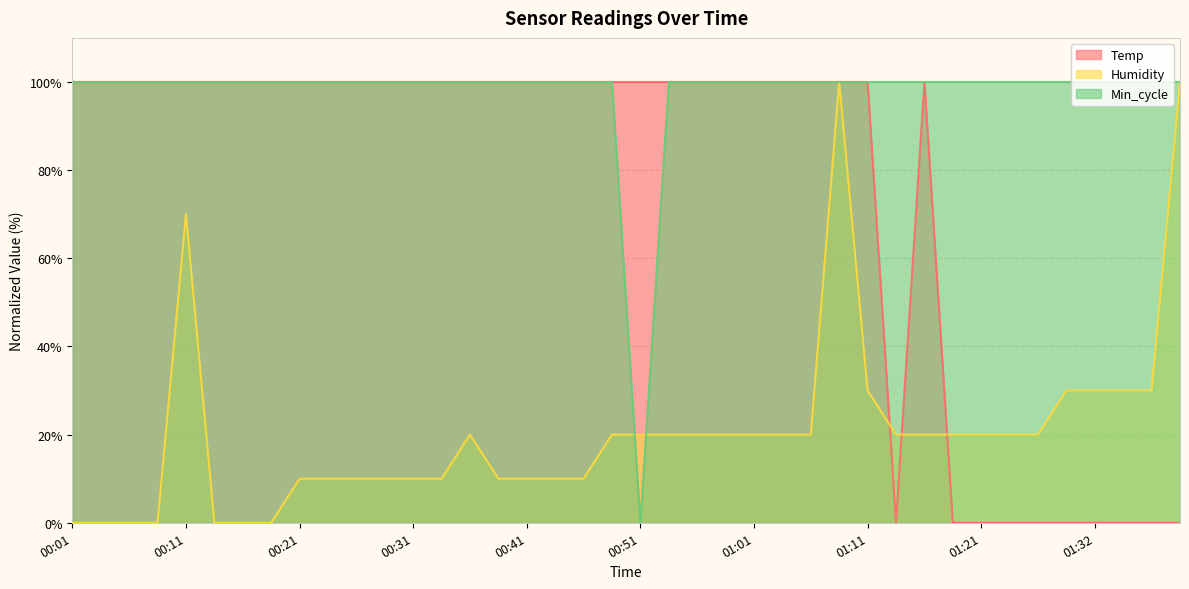

What is the difference between the maximum and second lowest values in the Humidity series?

100.0